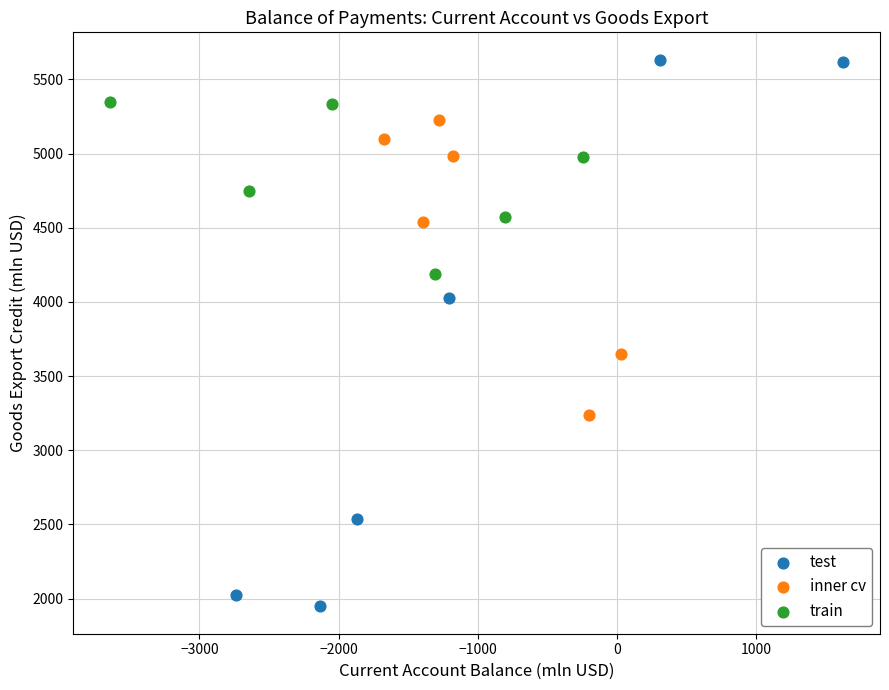

Which series has the largest Y range (max minus min)?

test